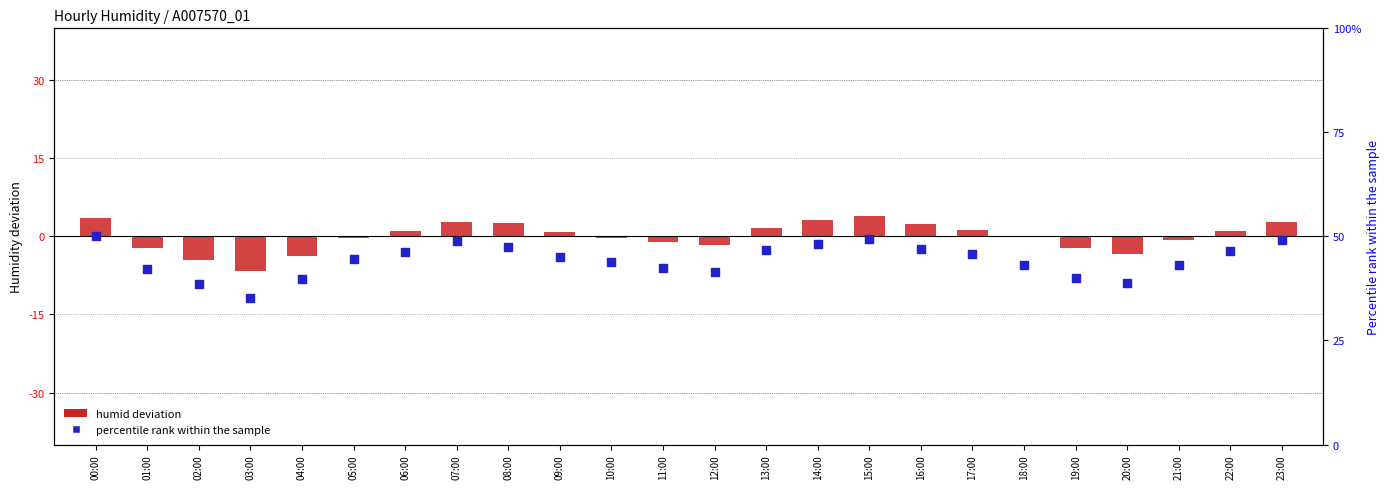

Which series reaches the minimum Y coordinate?

percentile rank within sample